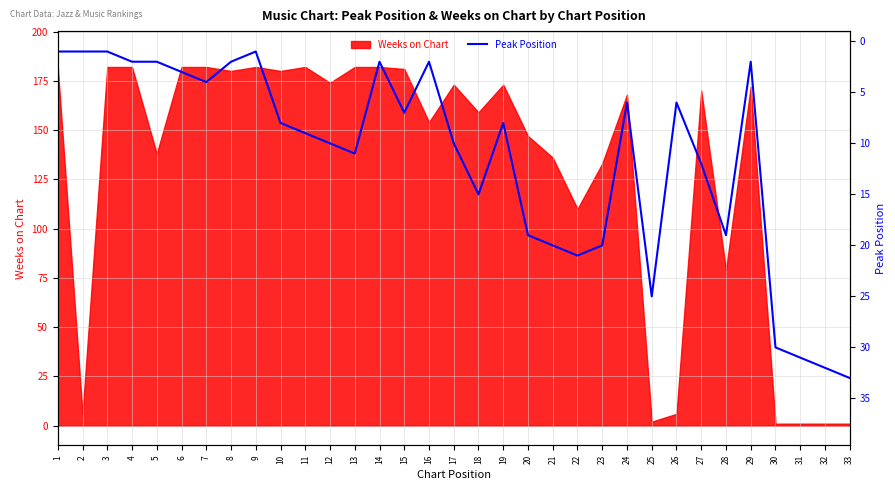

The Weeks on Chart series shows 280 at 10. True or false?

False